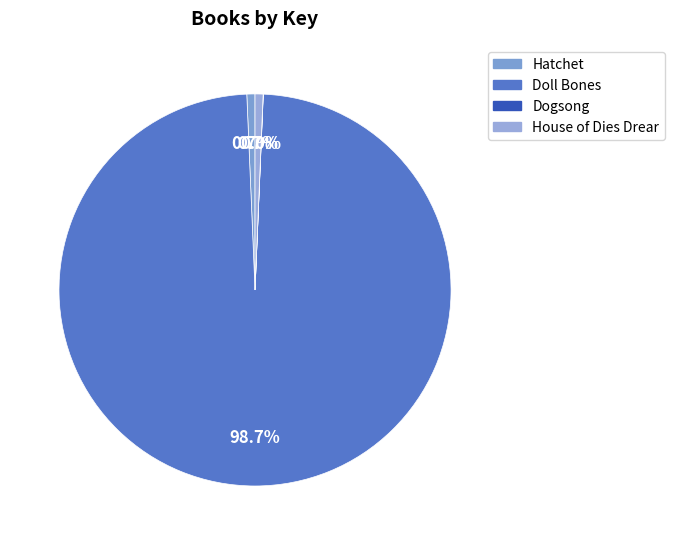

Combined, do Hatchet and Doll Bones account for over 50%?

Yes